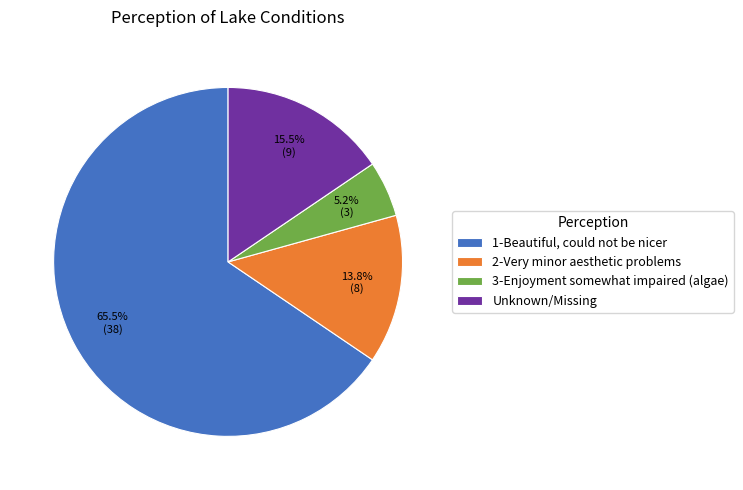

What percentage do Unknown/Missing and 1-Beautiful, could not be nicer together represent?

81.0%